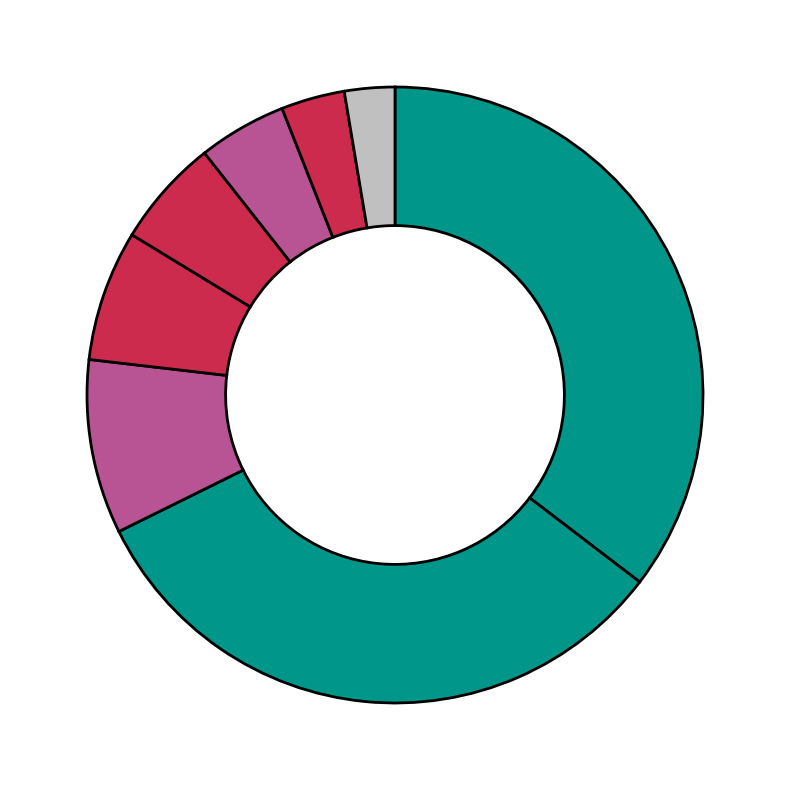

How many segments does this pie chart have?

8